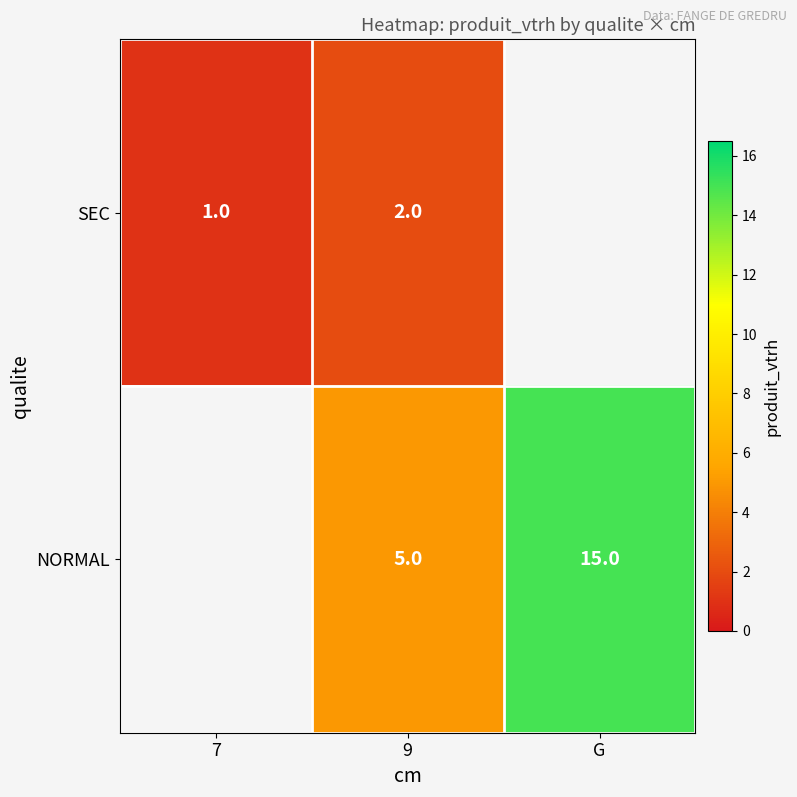

At how many categories does at least one series exceed 10?

1